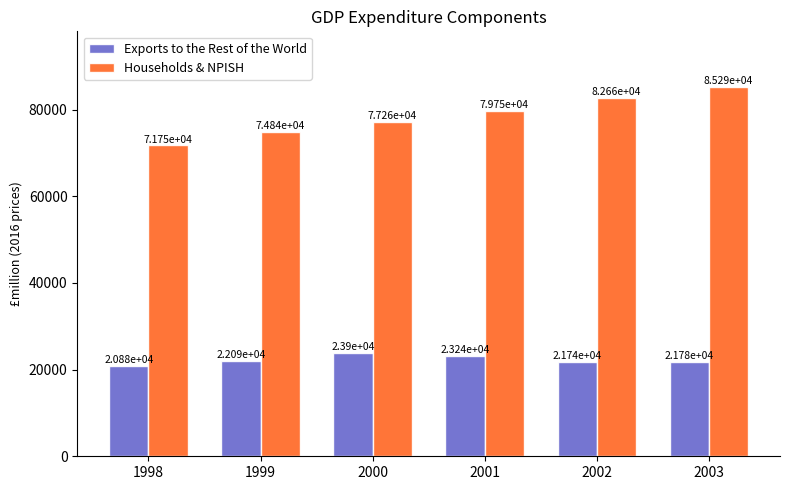

Which category has the highest value in the Exports to the Rest of the World series?

2000